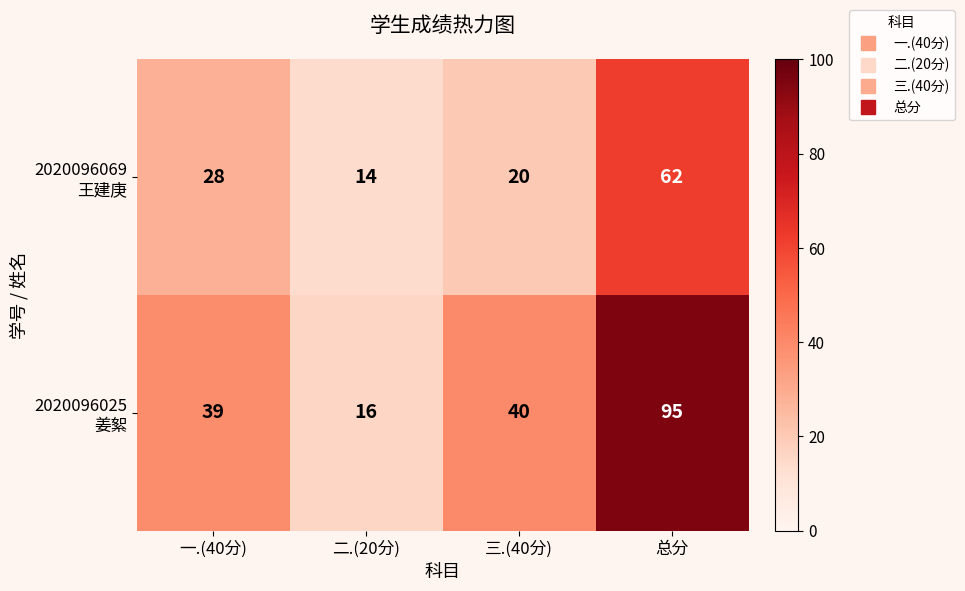

What is the total value across all series at 一.(40分)?

67